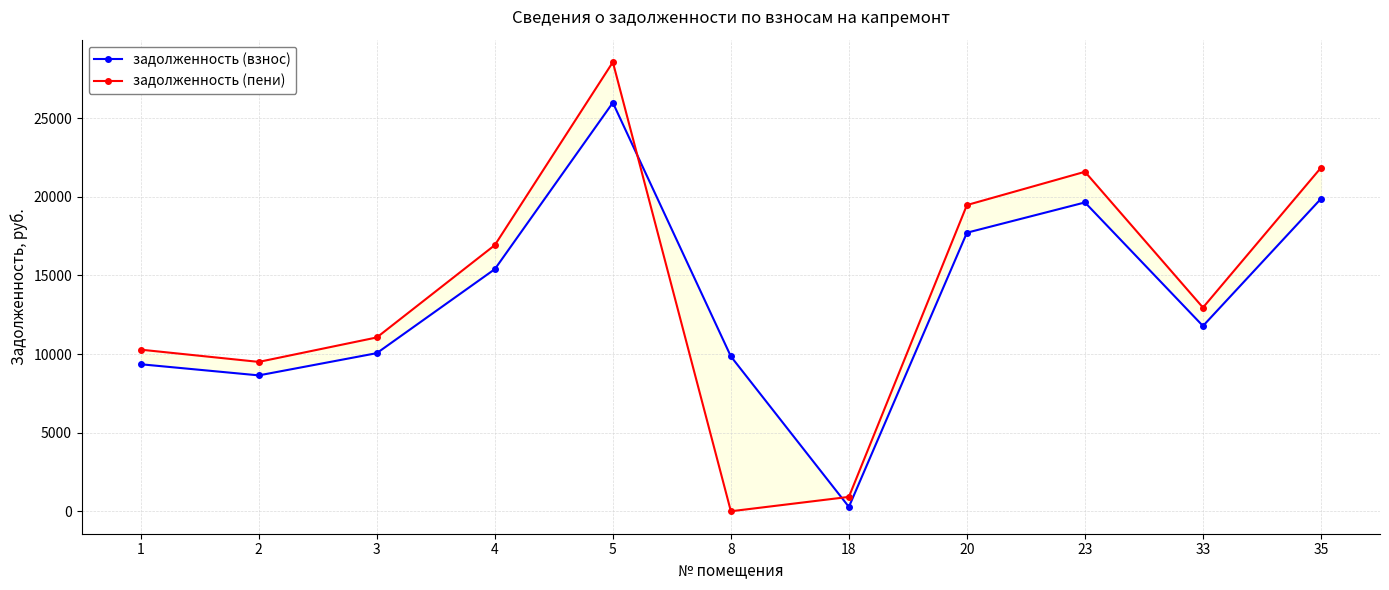

Which series has the largest total across all categories?

задолженность (пени)